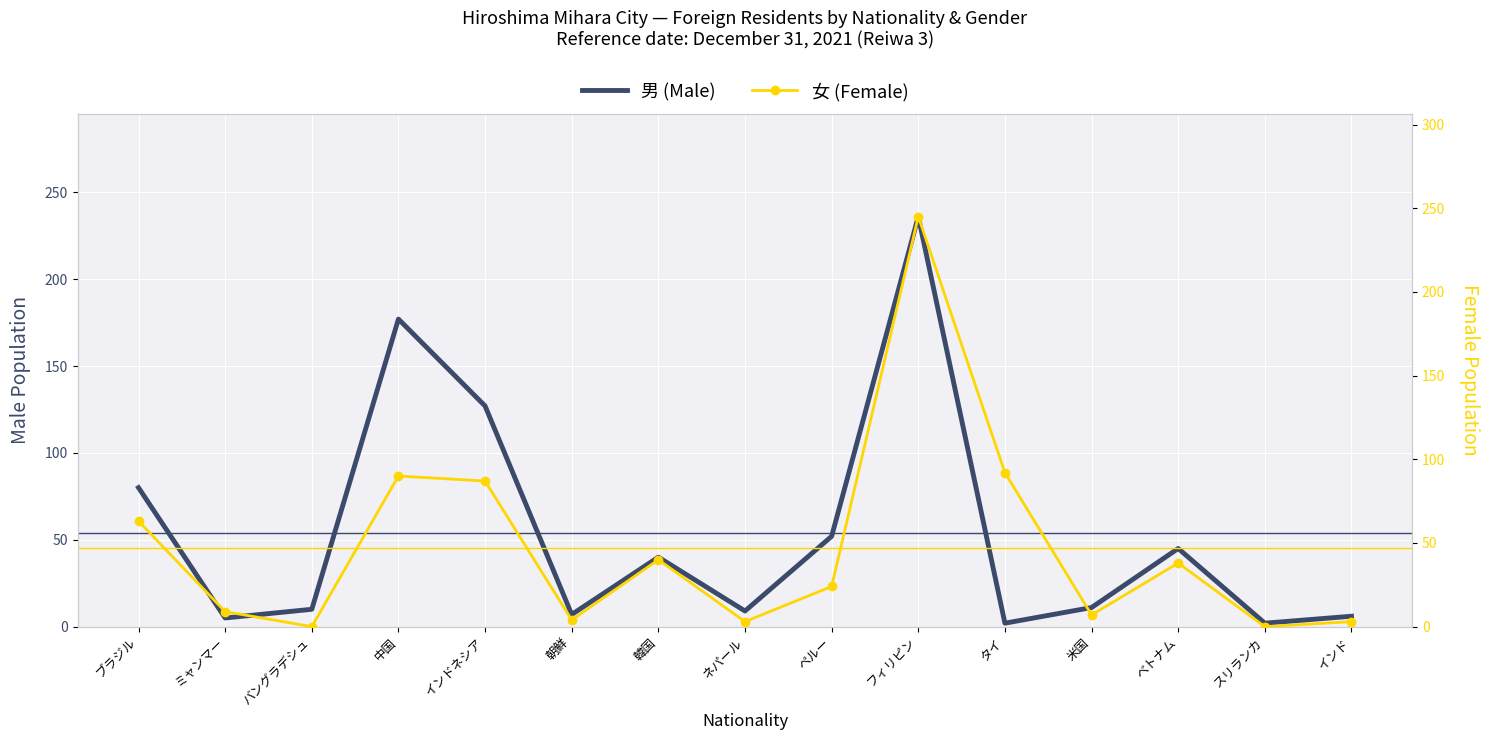

Is the value of 男 (Male) at タイ greater than the value of 女 (Female) at スリランカ?

Yes